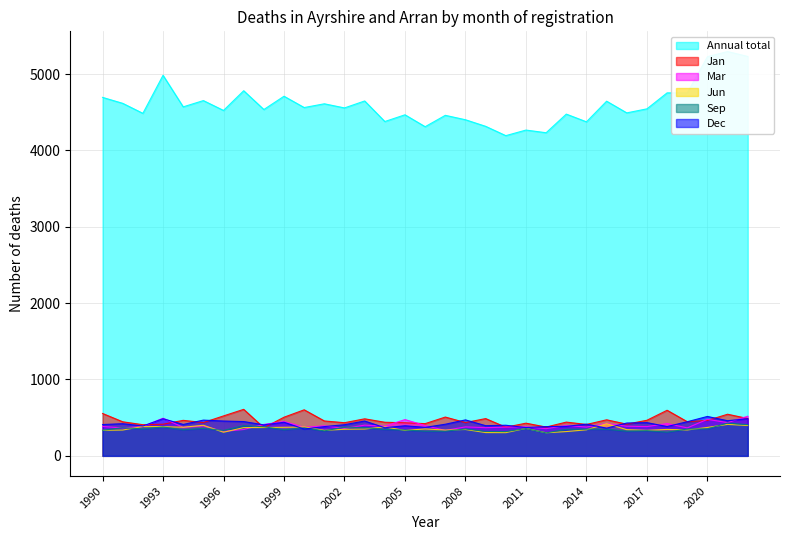

What are all the series names shown in the legend?

Annual total, Jan, Mar, Jun, Sep, Dec